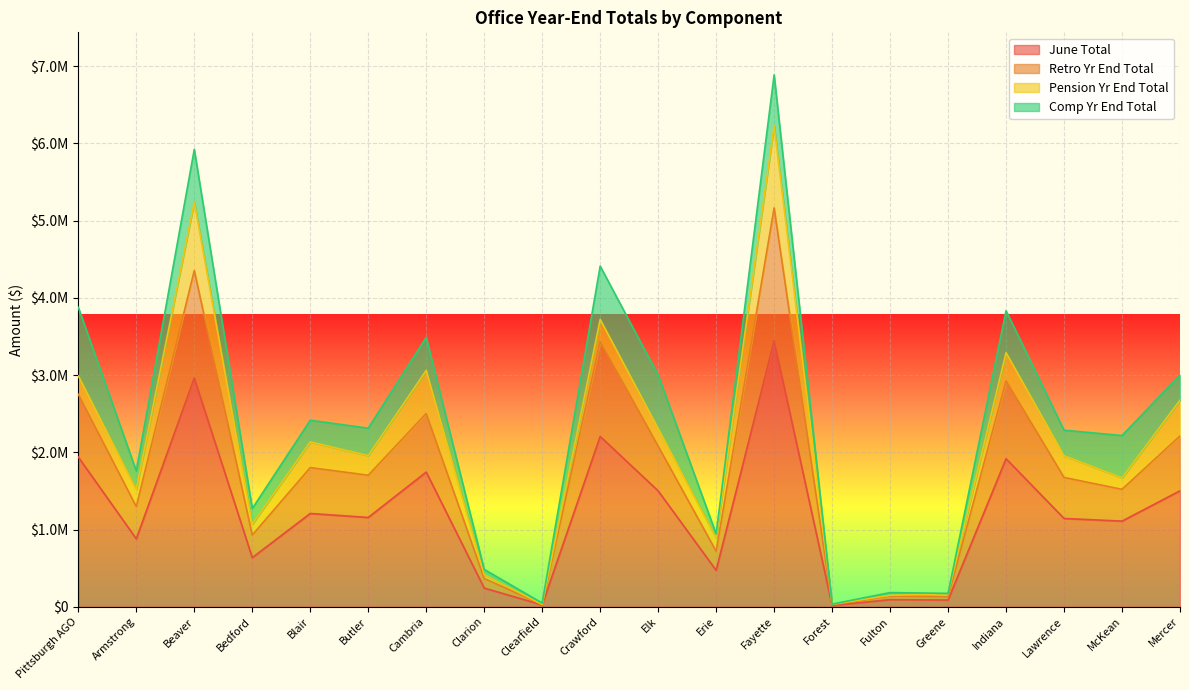

What position from the right is Lawrence?

3